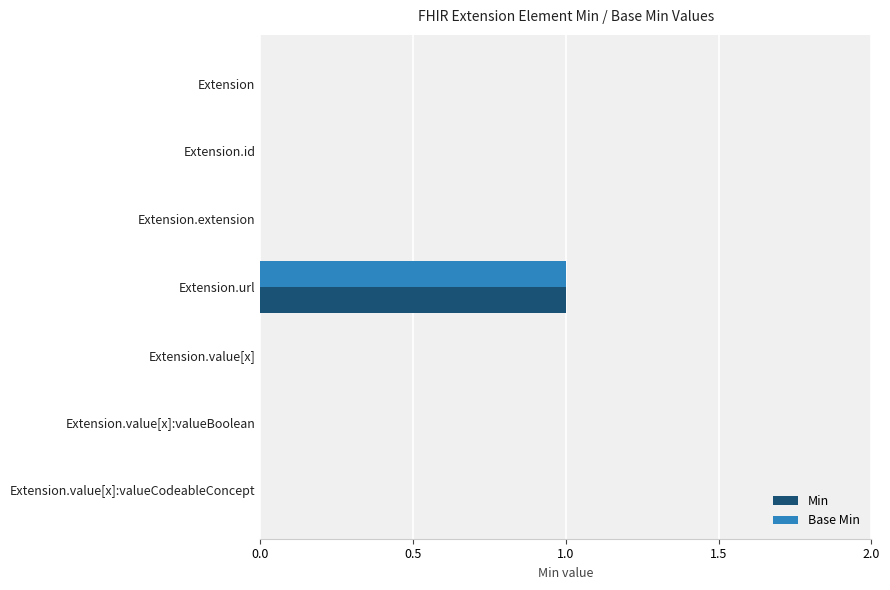

True or false: Min has a value of 1 at Extension.url.

True